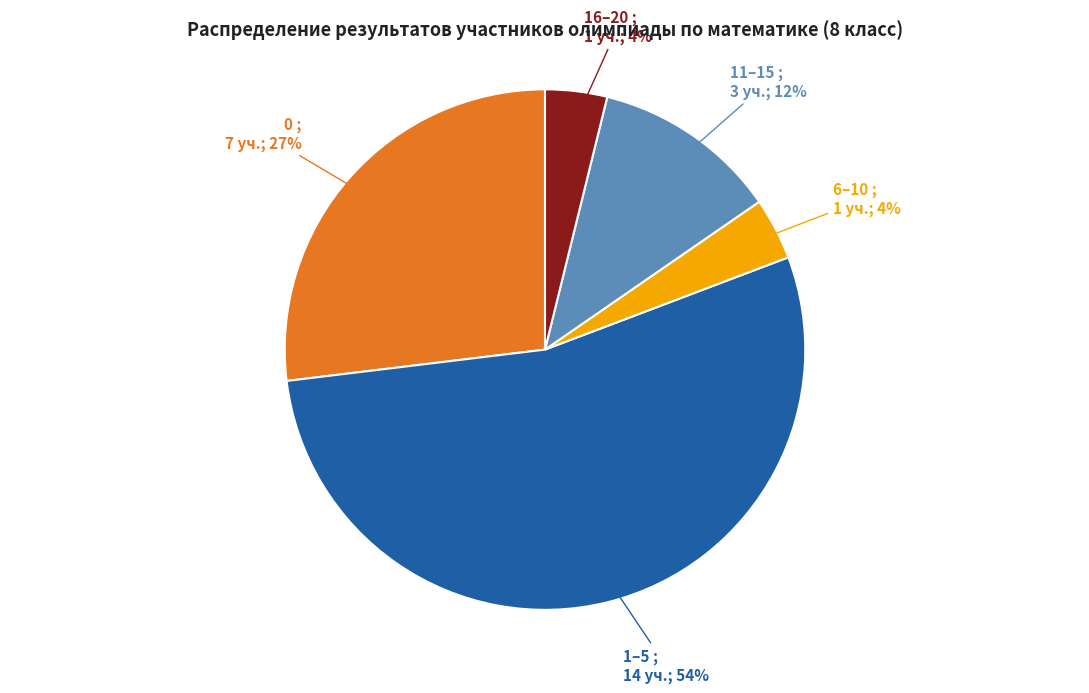

To the nearest percent, what is the average slice percentage?

20%